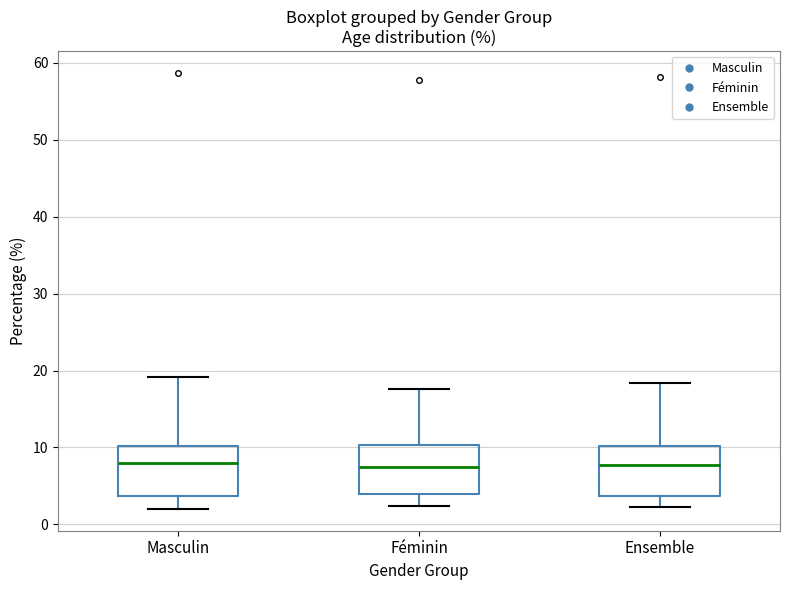

Reading left to right, transcribe this box plot: for each box, give where its median line is, the range the box spans, and where its two whiskers end, as read against the y-axis. The values are not printed on the chart, so give them approximately, as read against the axis.

Masculin: median 8, box 4 to 10, whiskers 2 to 19
Féminin: median 7, box 4 to 10, whiskers 2 to 18
Ensemble: median 8, box 4 to 10, whiskers 2 to 18